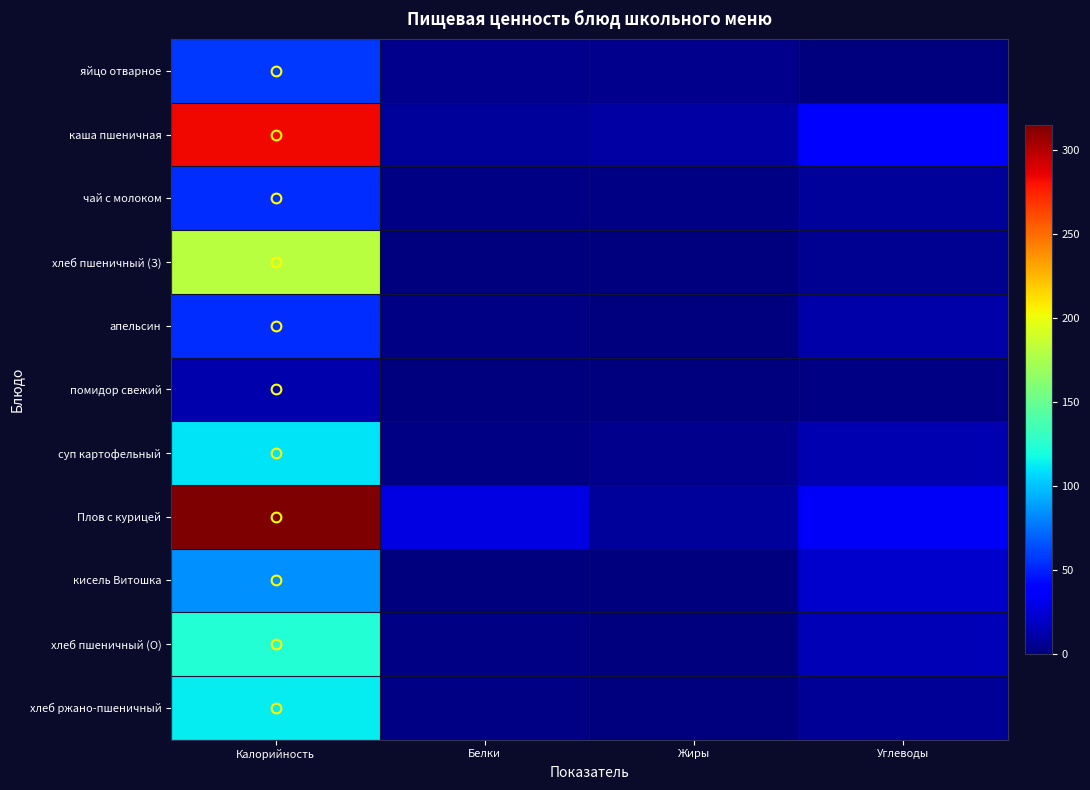

How many data points does each series have?

4